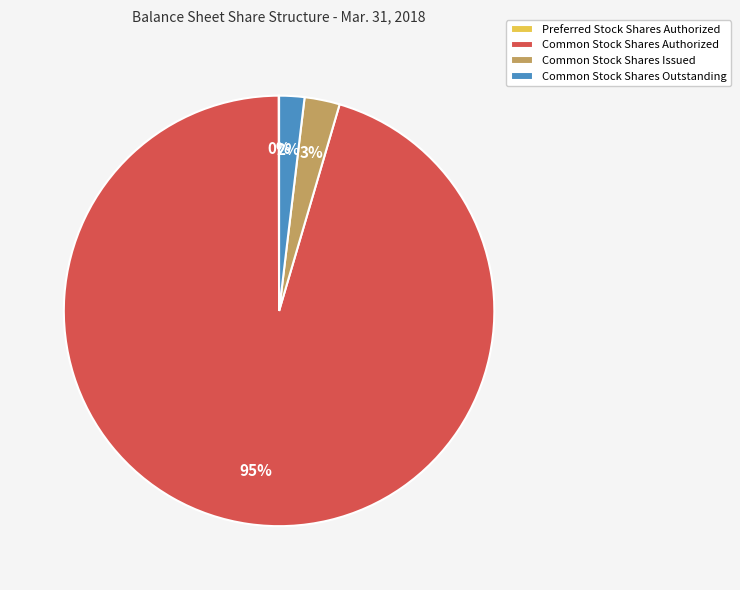

Do Common Stock Shares Authorized and Common Stock Shares Outstanding together represent more than half of the pie?

Yes